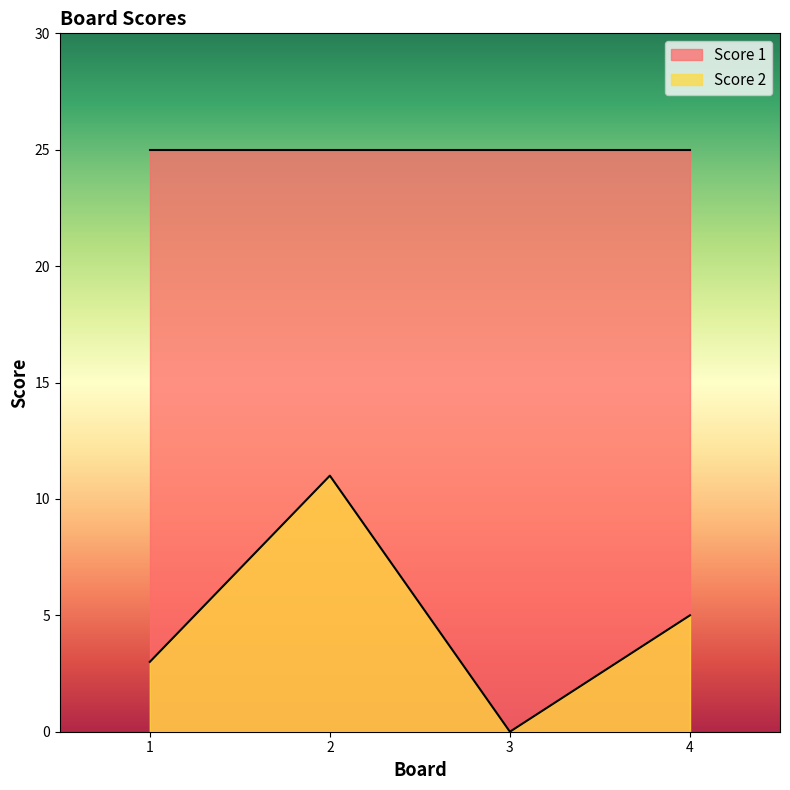

True or false: the data shows 5 at 2.

False